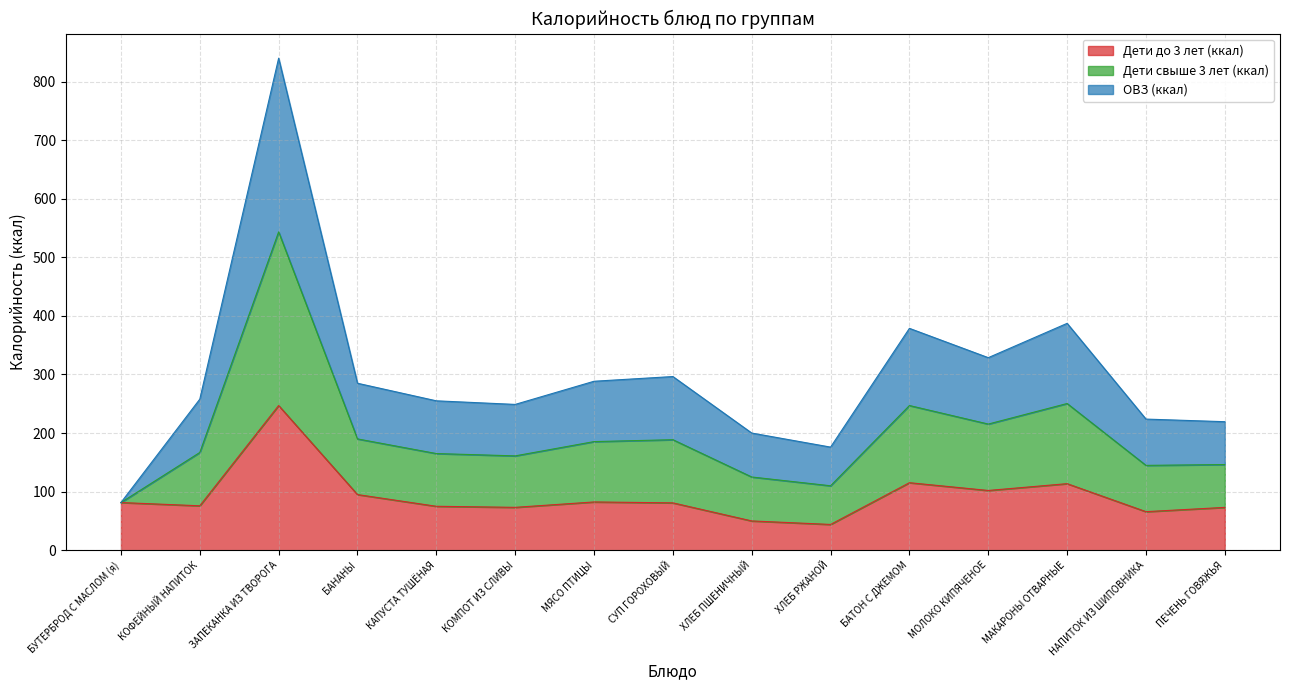

Is it true that ОВЗ (ккал) equals 87.4 at КАПУСТА ТУШЁНАЯ?

False